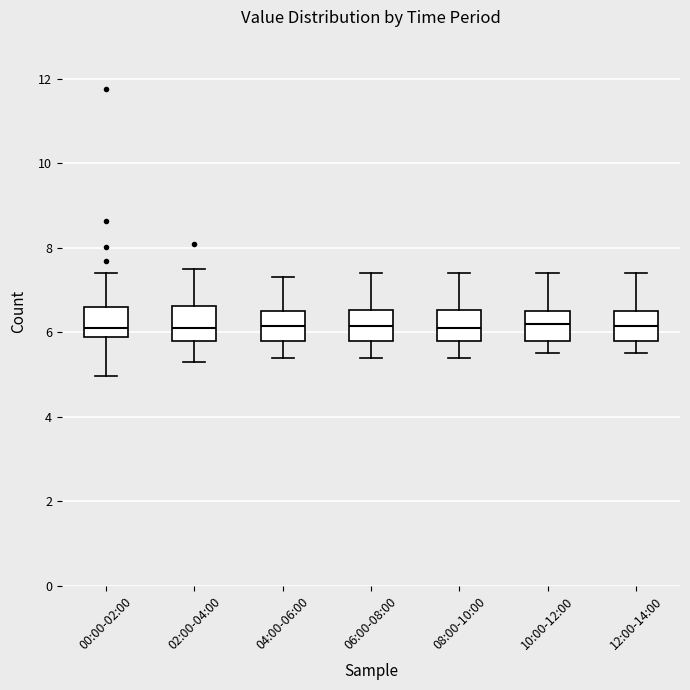

Where does the median line of the box for 06:00-08:00 sit on the y-axis? The values are not printed on the chart, so give them approximately, as read against the axis.

6.2